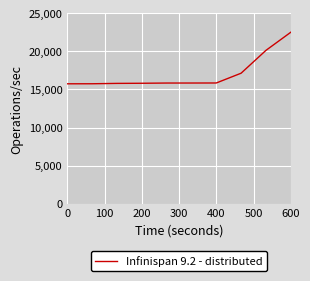

What is the smallest value displayed?

15746